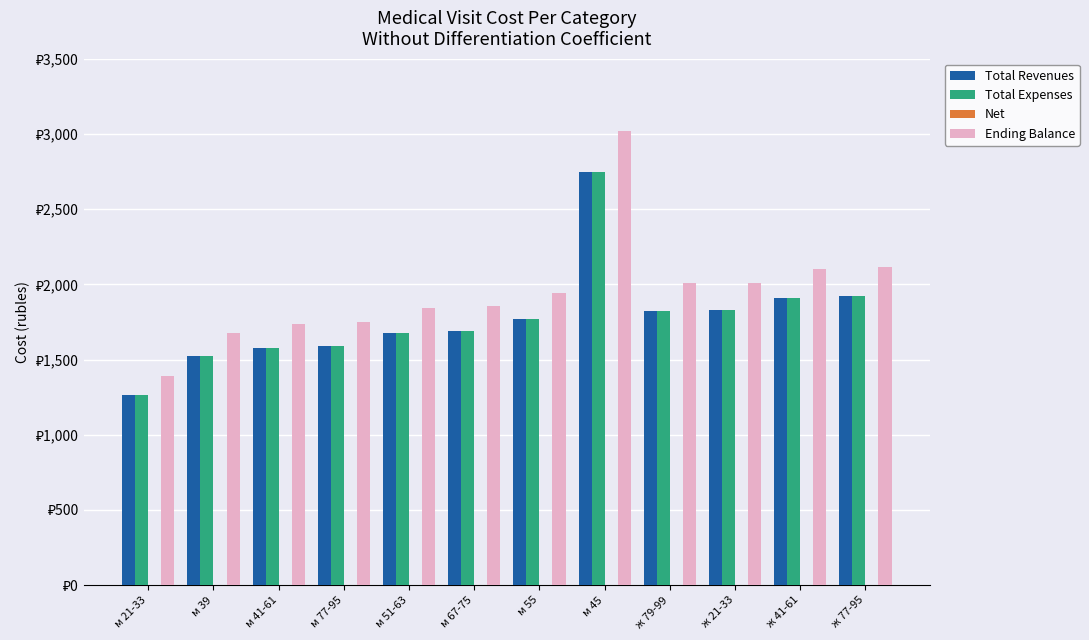

Which series has the widest spread of values?

Ending Balance